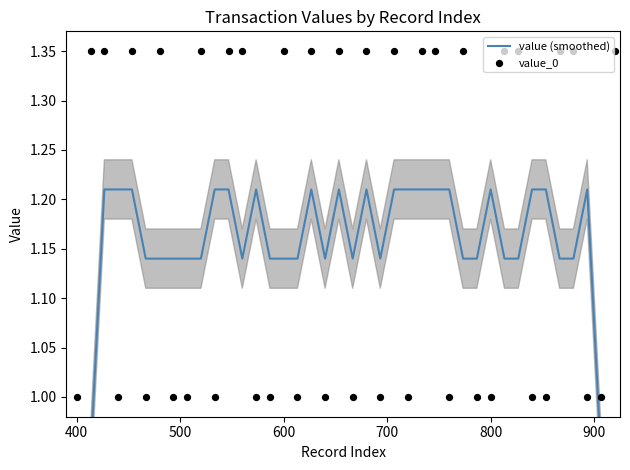

What are all the series names shown in the legend?

value (smoothed), value_0